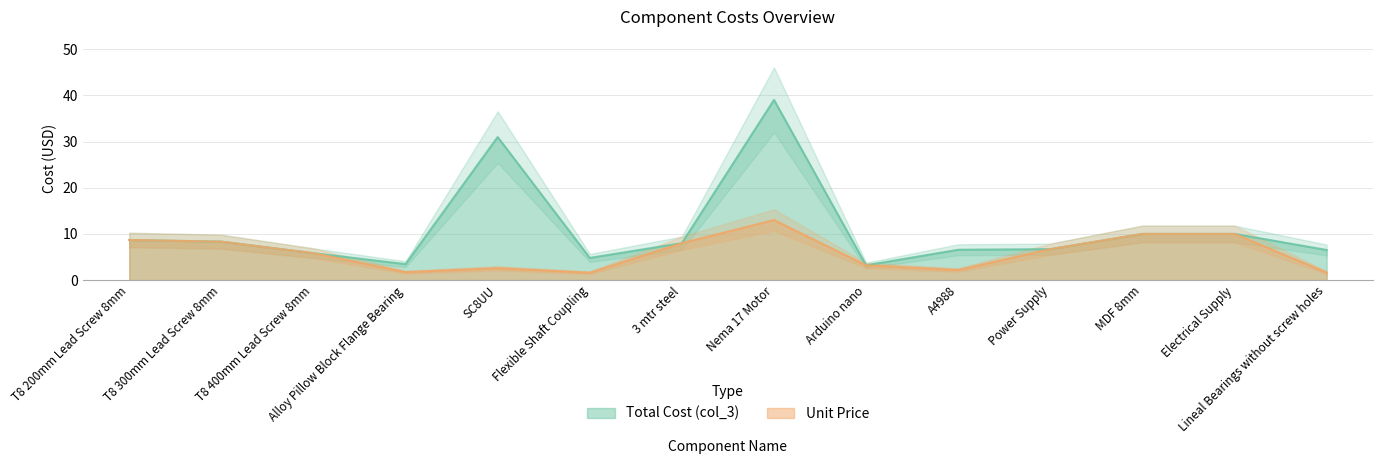

How many data points does each series have?

14